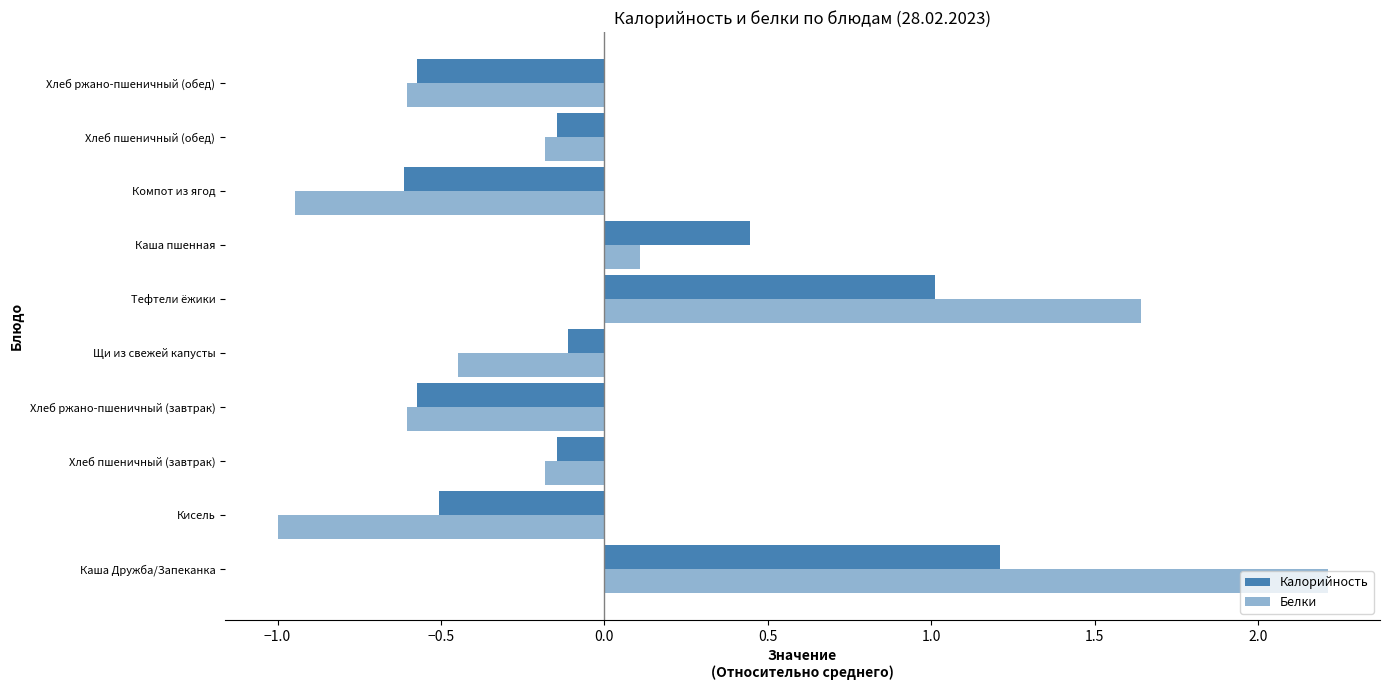

How many distinct data groups are displayed?

2